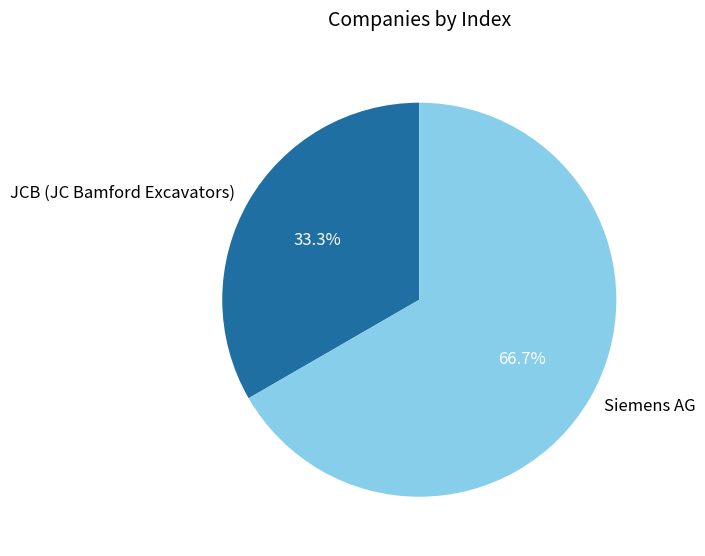

What percentage is the Siemens AG slice, to the nearest percent?

67%